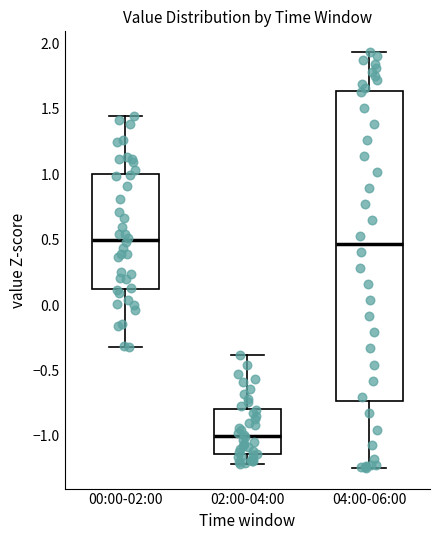

Reading left to right, transcribe this box plot: for each box, give where its median line is, the range the box spans, and where its two whiskers end, as read against the y-axis. The values are not printed on the chart, so give them approximately, as read against the axis.

00:00-02:00: median 0.50, box 0.10 to 1.00, whiskers -0.30 to 1.45
02:00-04:00: median -1.00, box -1.15 to -0.80, whiskers -1.20 to -0.40
04:00-06:00: median 0.45, box -0.75 to 1.65, whiskers -1.25 to 1.95